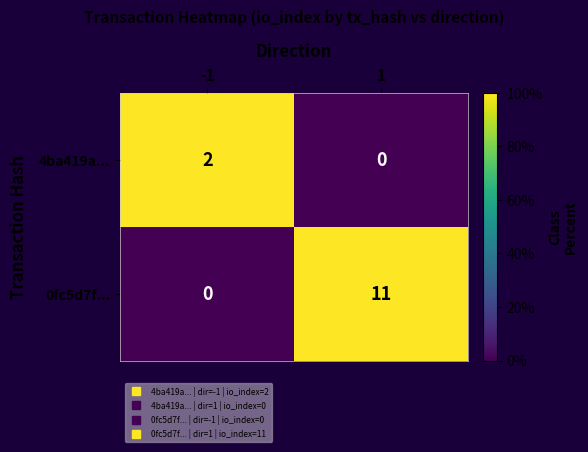

Between -1 and 1, which series saw the biggest shift?

0fc5d7f...